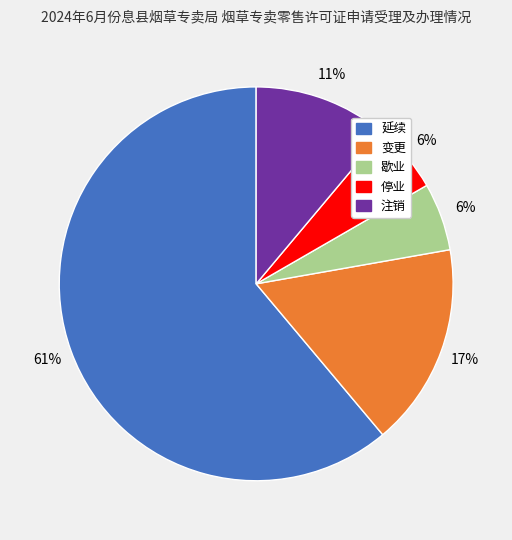

How many slices are in this pie chart?

5